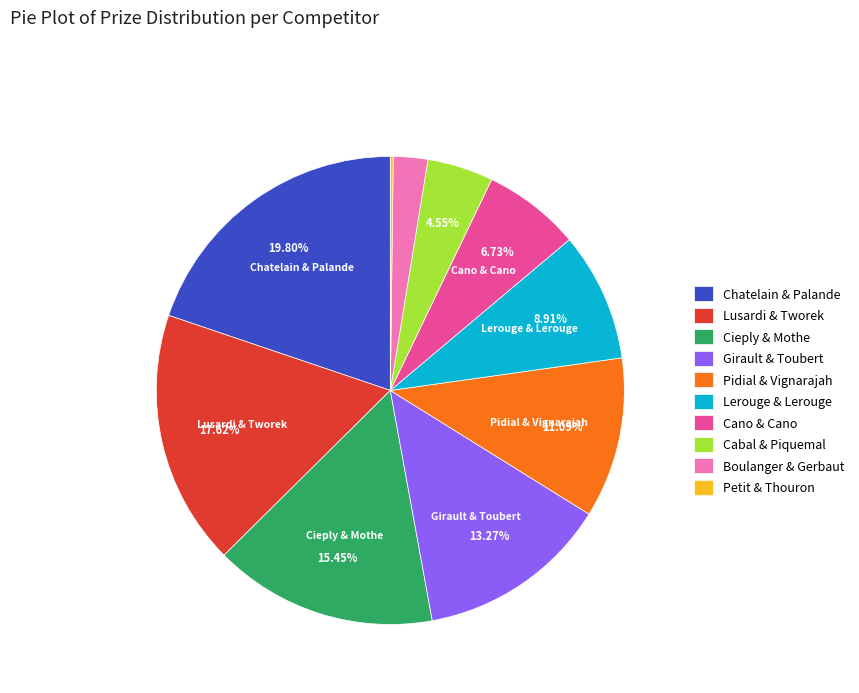

Does Cano & Cano represent more than half of the total?

No